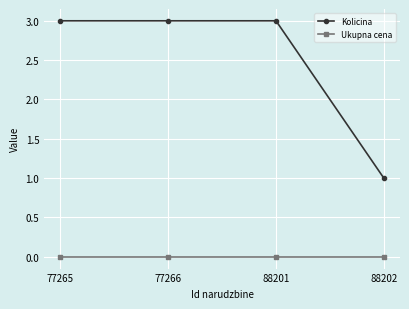

Reading left to right, extract all data points from this chart.

Kolicina: 77265=3	77266=3	88201=3	88202=1
Ukupna cena: 77265=0	77266=0	88201=0	88202=0